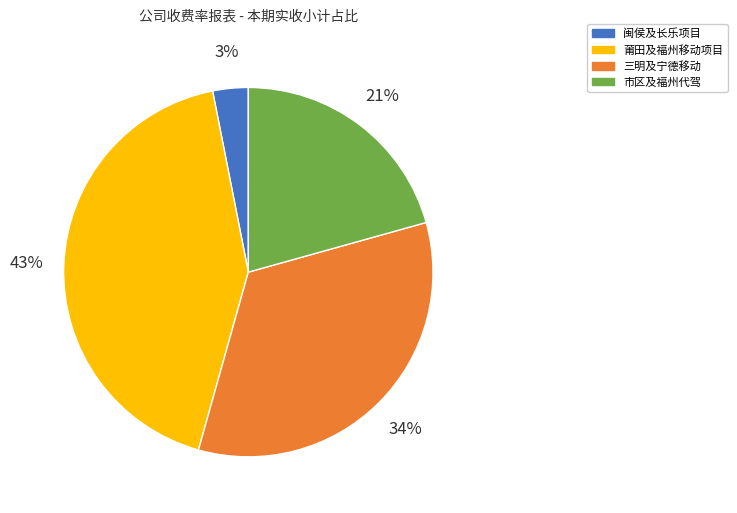

Is there a majority slice in this chart?

No